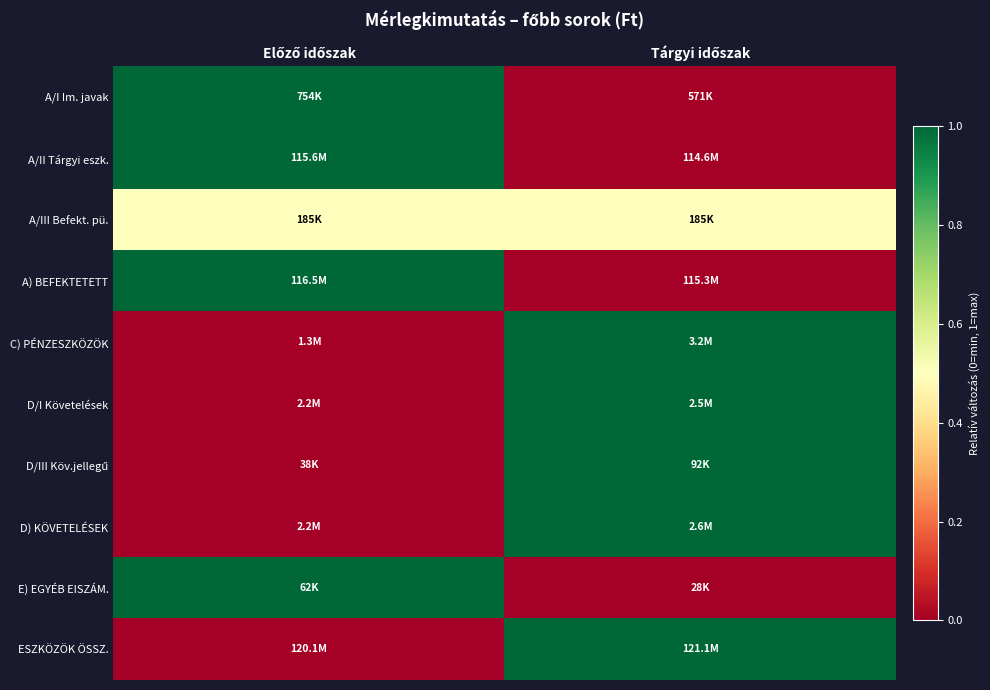

Rank the series at Előző időszak from highest to lowest value.

A/I Im. javak, A/II Tárgyi eszk., A) BEFEKTETETT, E) EGYÉB EISZÁM., A/III Befekt. pü., C) PÉNZESZKÖZÖK, D/I Követelések, D/III Köv.jellegű, D) KÖVETELÉSEK, ESZKÖZÖK ÖSSZ.